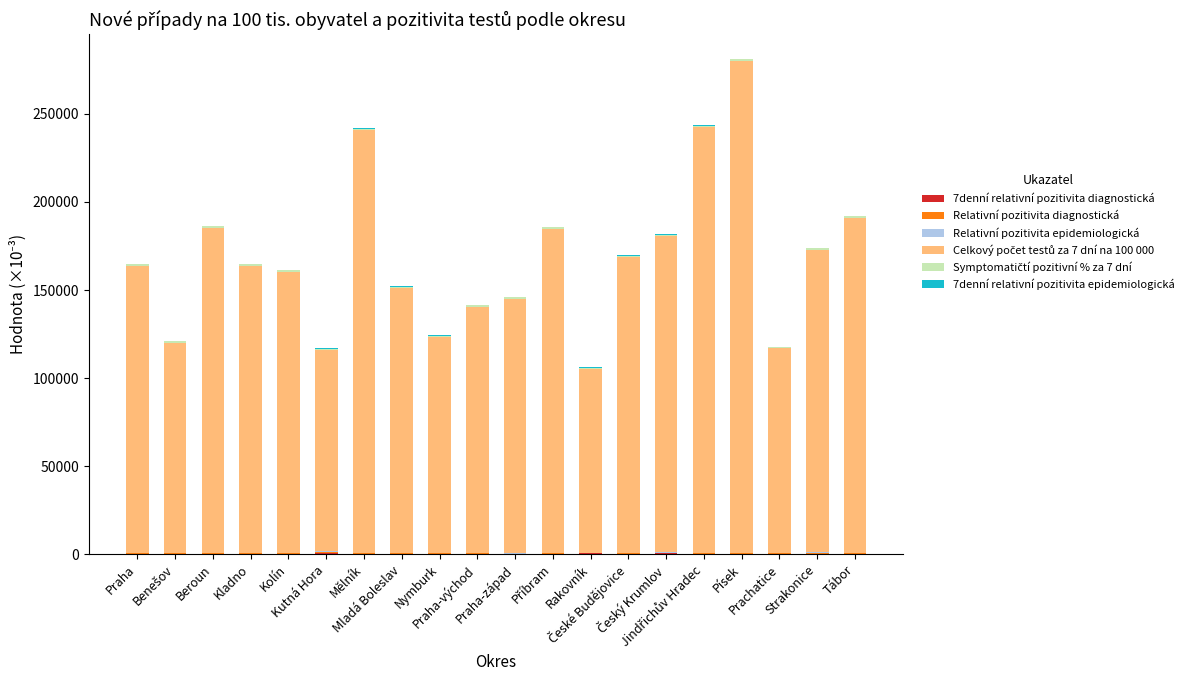

Which series has the widest spread of values?

Celkový počet testů za 7 dní na 100 000